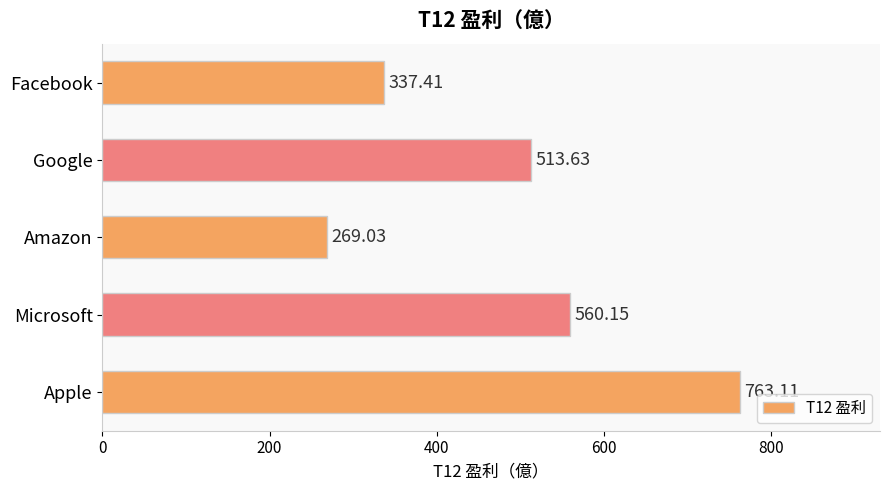

What is the label of the 4th bar from the top?

Microsoft